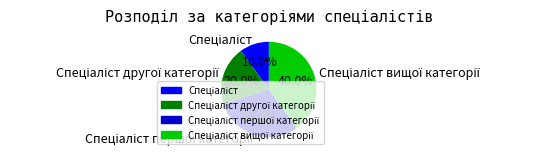

How many slices are in this pie chart?

4